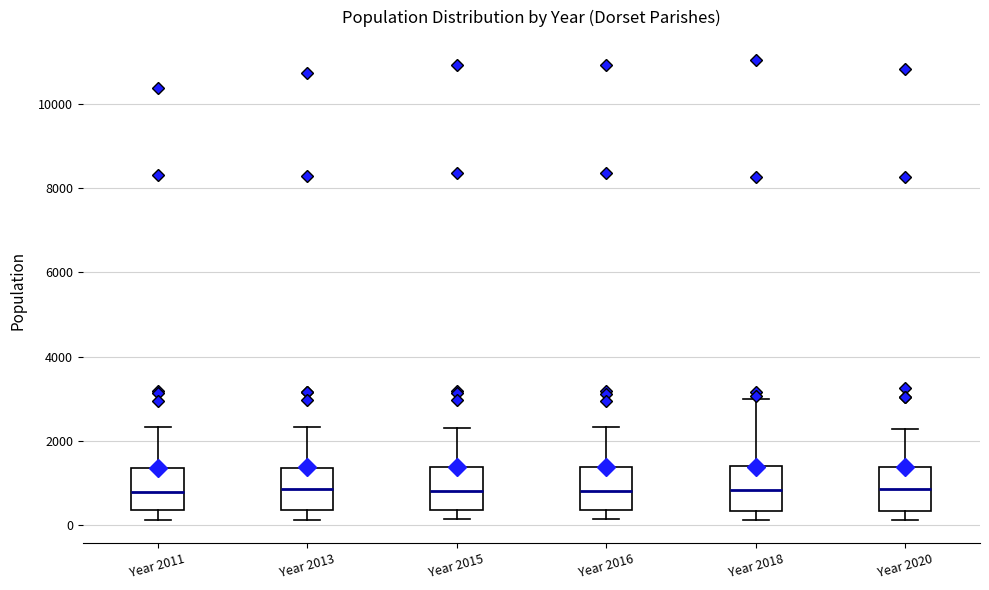

Reading left to right, transcribe this box plot: for each box, give where its median line is, the range the box spans, and where its two whiskers end, as read against the y-axis. The values are not printed on the chart, so give them approximately, as read against the axis.

Year 2011: median 800, box 400 to 1400, whiskers 200 to 2400
Year 2013: median 800, box 400 to 1400, whiskers 200 to 2400
Year 2015: median 800, box 400 to 1400, whiskers 200 to 2400
Year 2016: median 800, box 400 to 1400, whiskers 200 to 2400
Year 2018: median 800, box 400 to 1400, whiskers 200 to 3000
Year 2020: median 800, box 400 to 1400, whiskers 200 to 2200